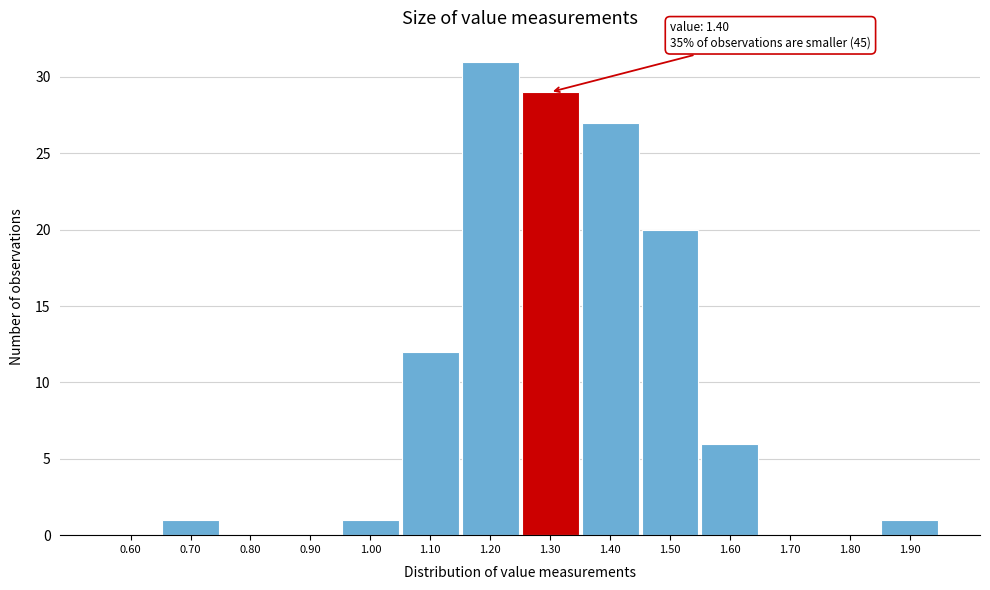

Reading left to right, what are all the values shown in this chart?

0.60=0	0.70=1	0.80=0	0.90=0	1.00=1	1.10=12	1.20=31	1.30=29	1.40=27	1.50=20	1.60=6	1.70=0	1.80=0	1.90=1